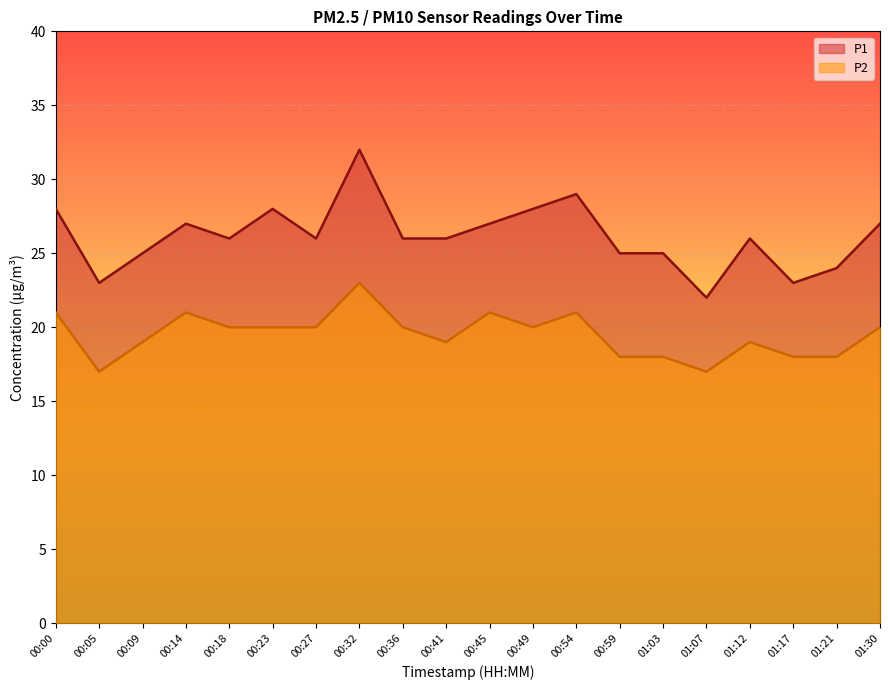

Where does the P1 series first go above 26?

00:00